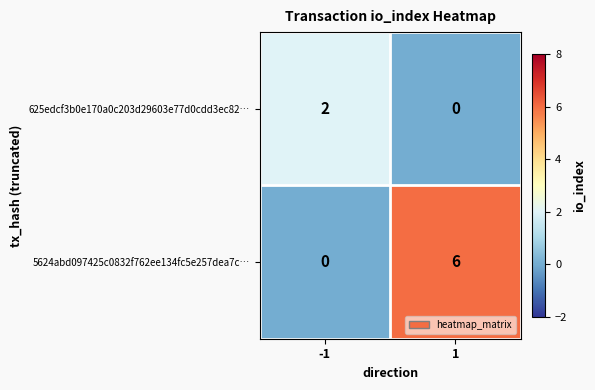

Which series has the widest spread of values?

5624abd097425c0832f762ee134fc5e257dea7c…